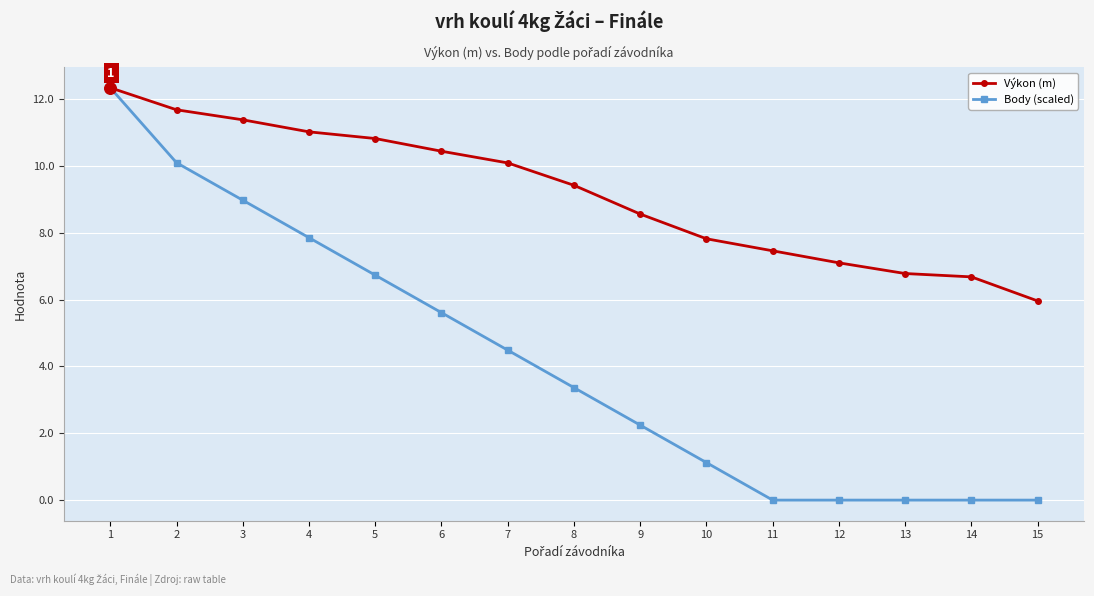

What are all the series names shown in the legend?

Výkon (m), Body (scaled)